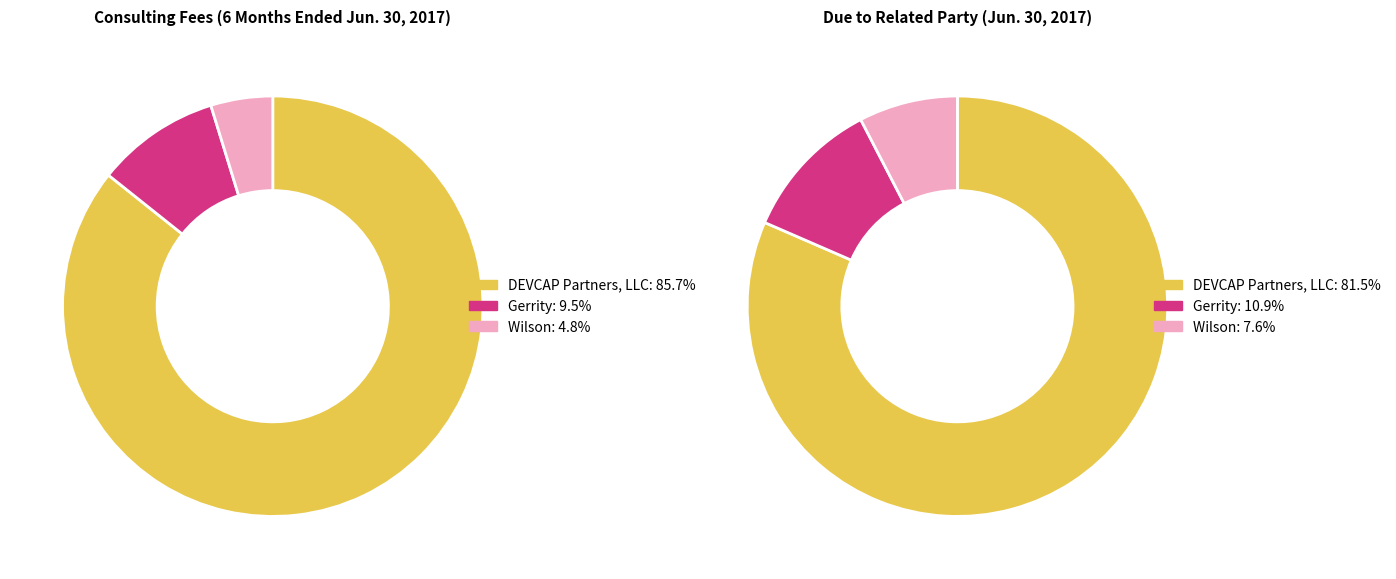

What is the total percentage of 0 and 1?

95.2%